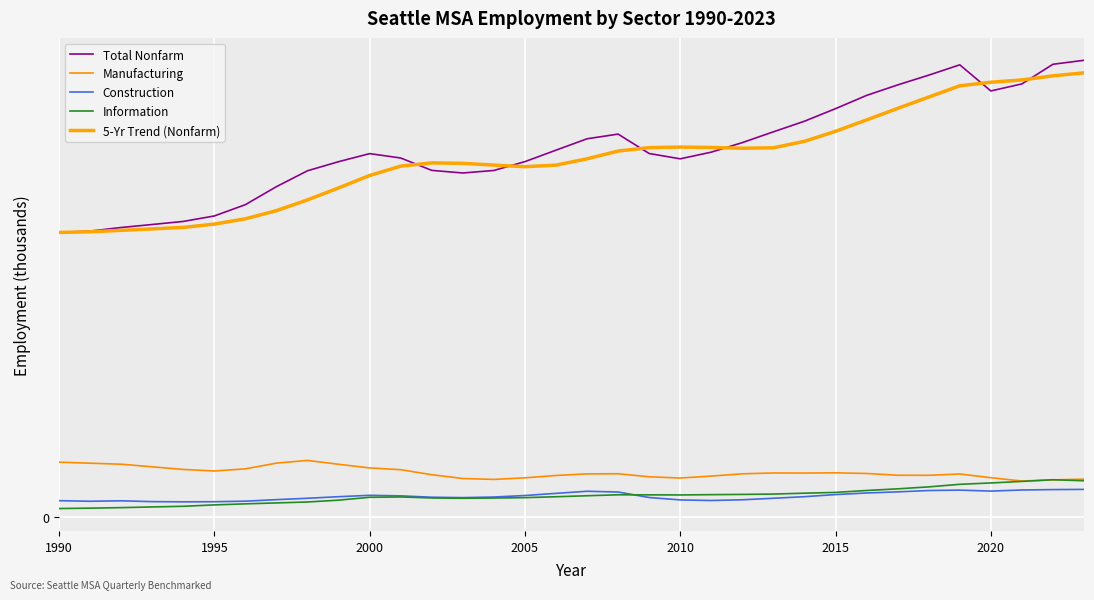

Does the chart display data point markers on the line(s)?

No